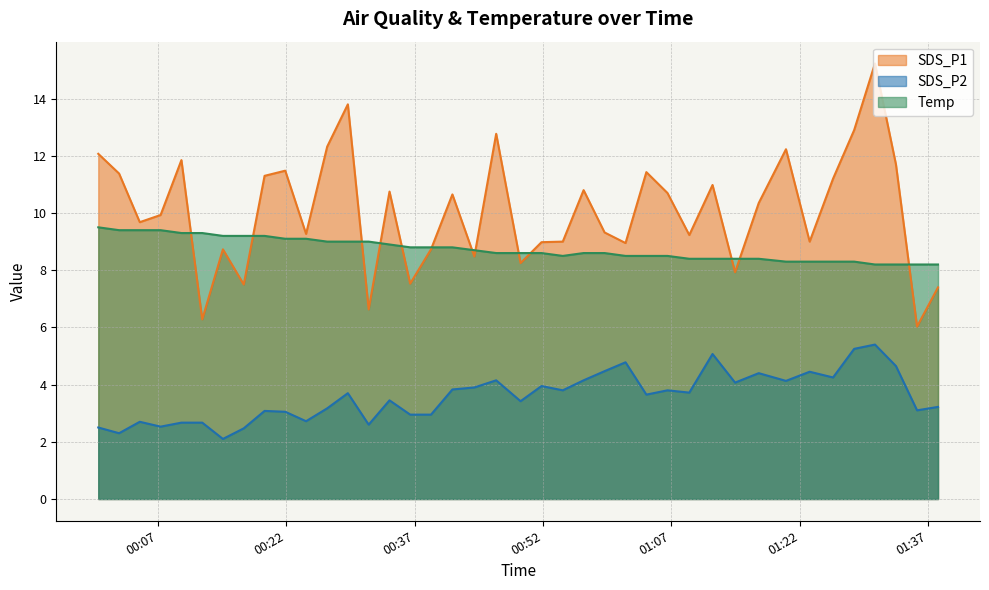

Which series has the largest total across all categories?

SDS_P1